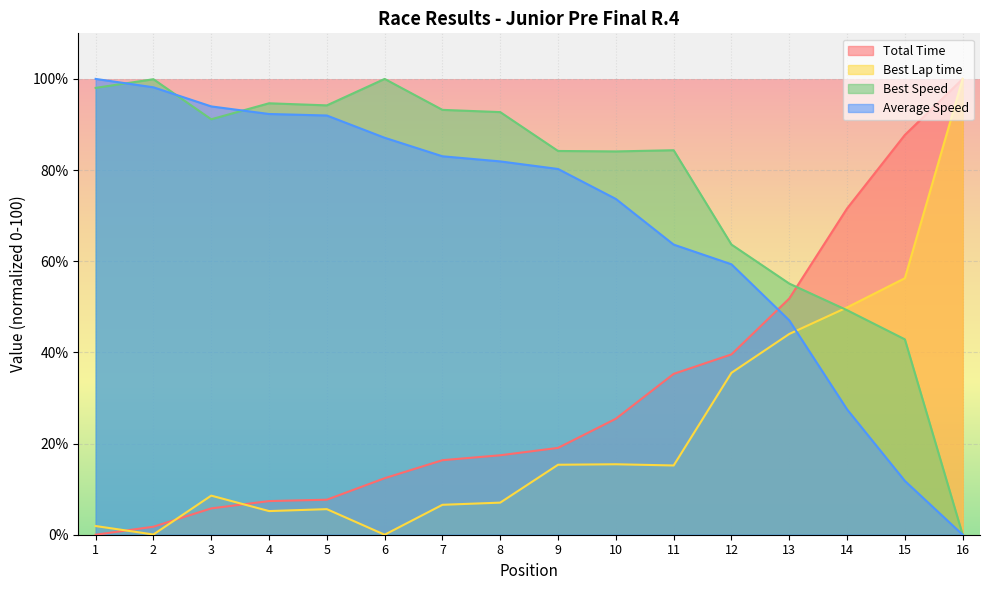

Reading right to left, list all the values displayed in this chart.

Total Time: 100.0	87.7	71.6	51.8	39.6	35.3	25.4	19.0	17.4	16.3	12.4	7.7	7.4	5.8	1.8	0.0
Best Lap time: 100.0	56.3	49.9	44.0	35.5	15.2	15.5	15.4	7.0	6.6	0.0	5.6	5.2	8.6	0.1	1.9
Best Speed: 0.0	42.9	49.3	55.1	63.7	84.4	84.1	84.2	92.7	93.2	100.0	94.2	94.7	91.1	99.9	98.0
Average Speed: 0.0	11.8	27.5	47.0	59.3	63.7	73.7	80.2	81.9	83.0	87.1	92.0	92.3	94.0	98.2	100.0